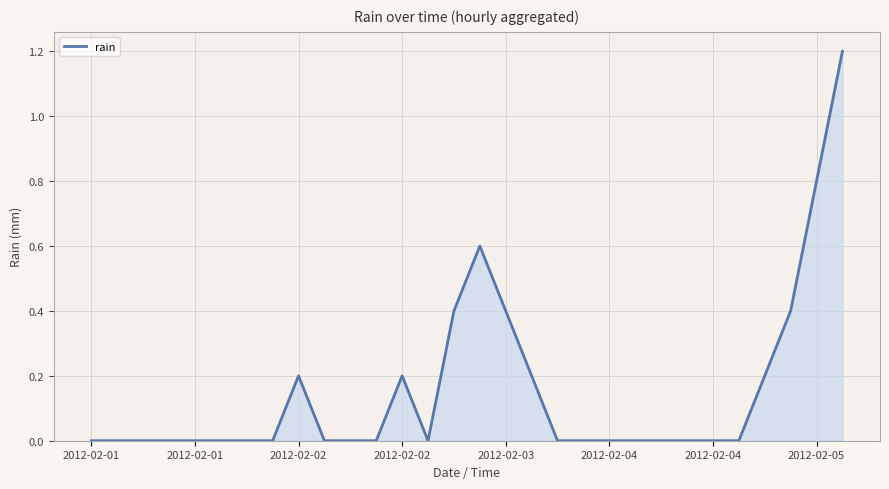

How many series are shown in this chart?

1